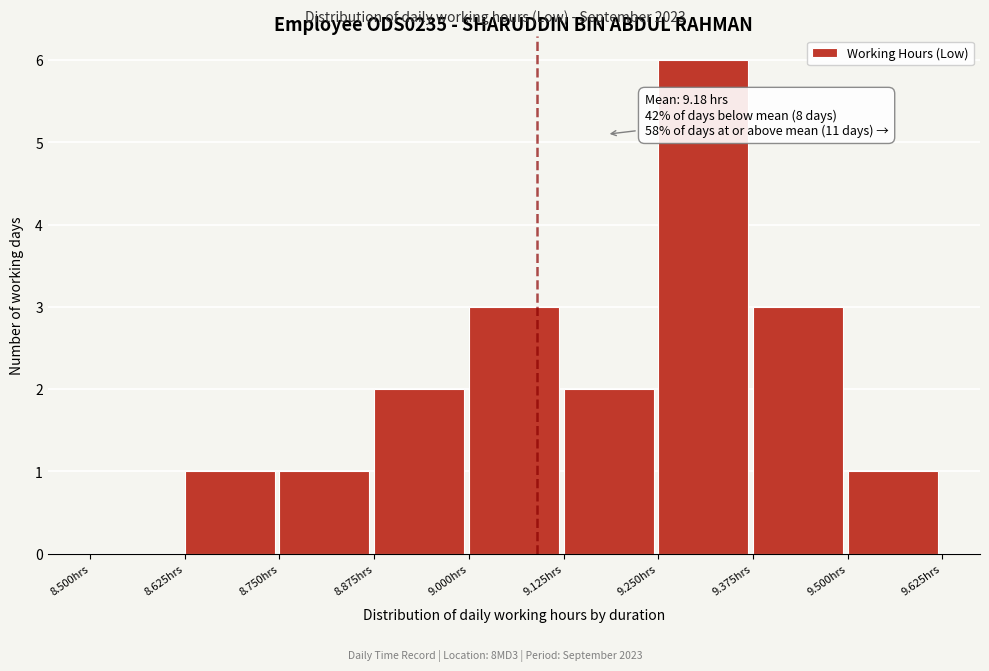

Which range on the x-axis has the tallest bar?

9.250 to 9.375